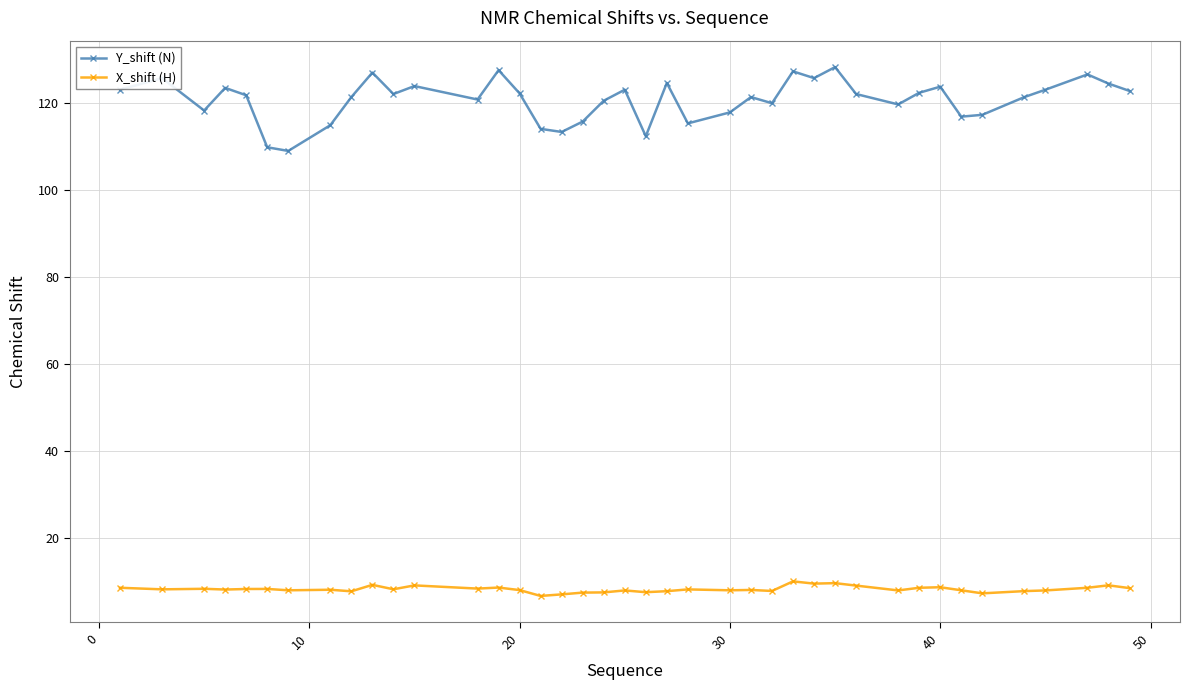

How many series are shown in this chart?

2